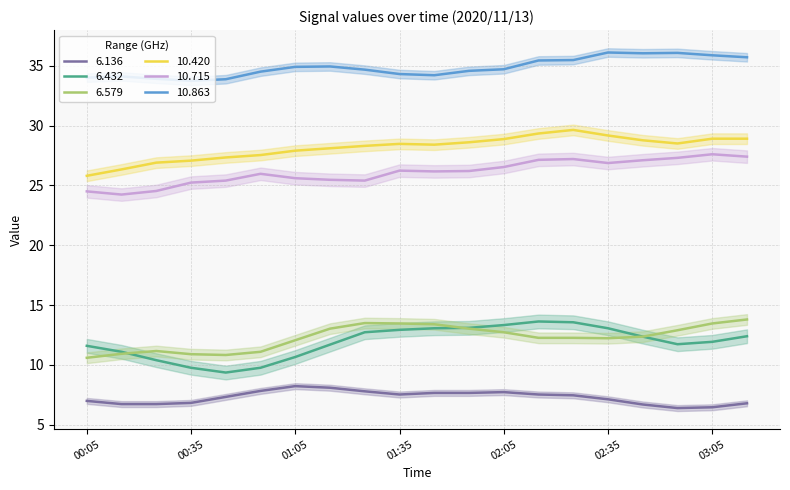

What is the maximum value for 10.863?

36.1